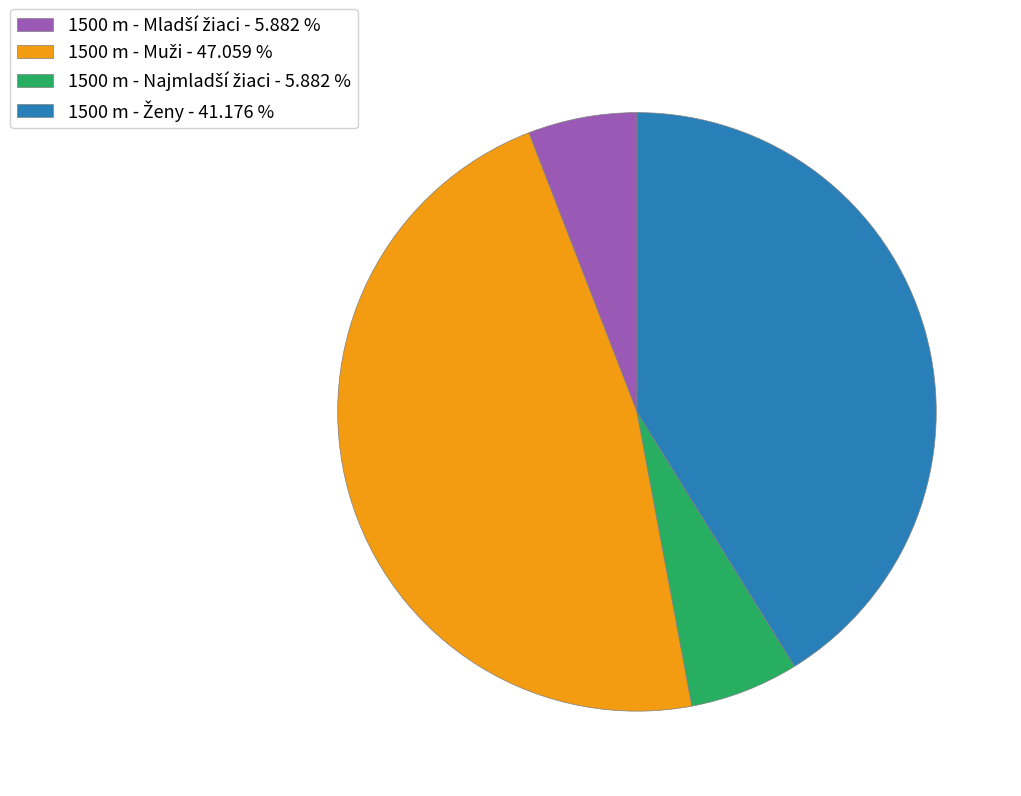

Is there any slice that represents more than half of the pie?

No